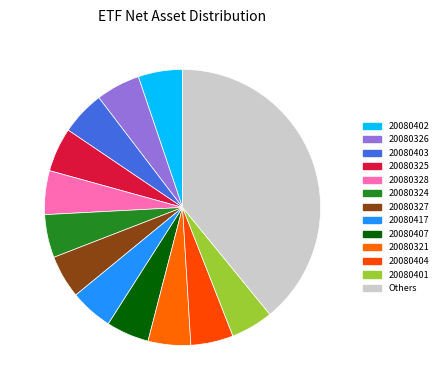

The 20080403 slice represents 5% of the pie. True or false?

True